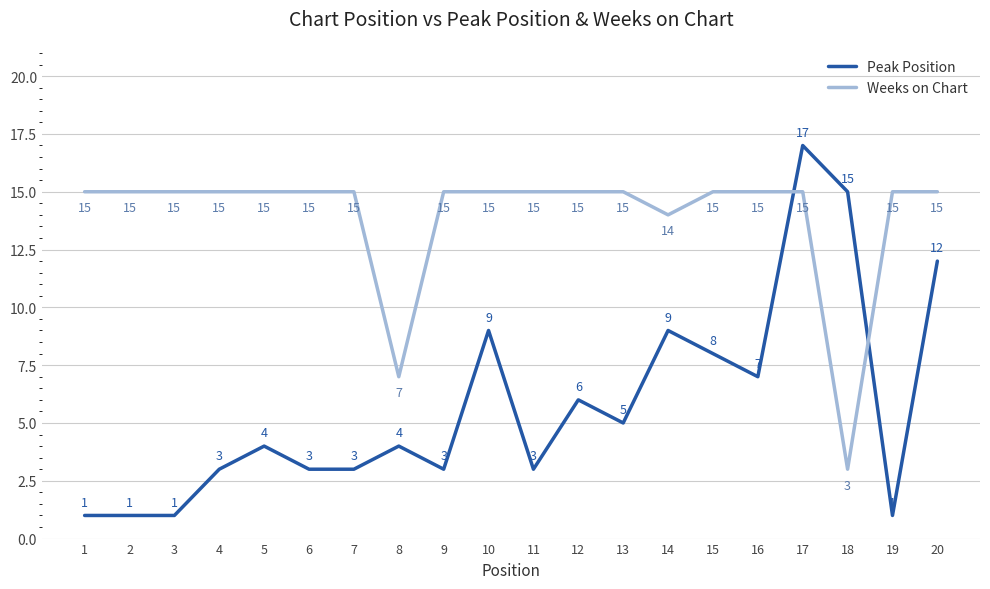

Where is the first local maximum for Peak Position?

5